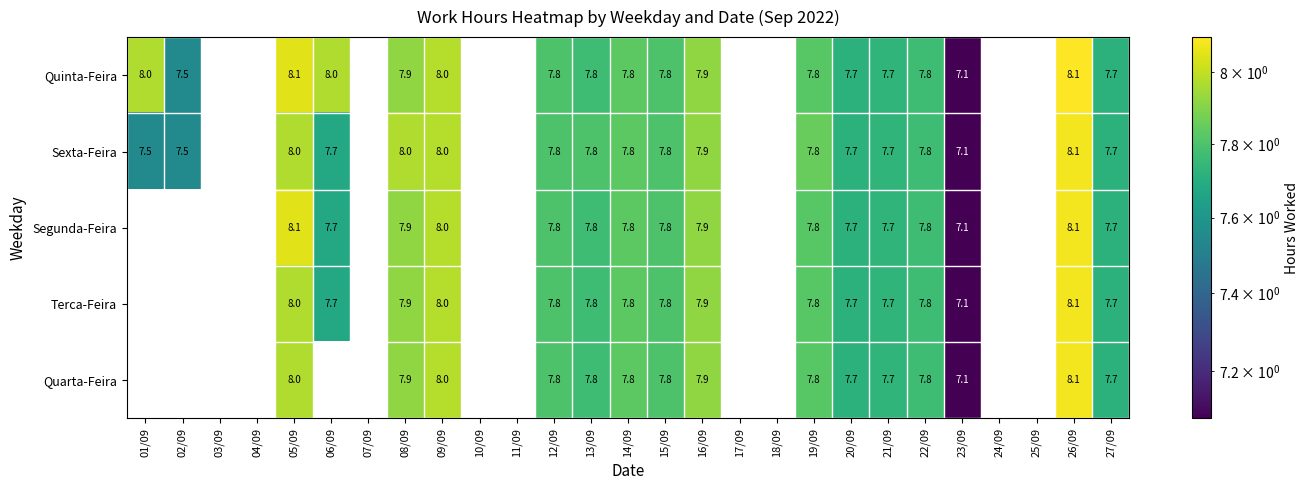

Is the value of Terca-Feira at 08/09 greater than the value of Quinta-Feira at 23/09?

Yes